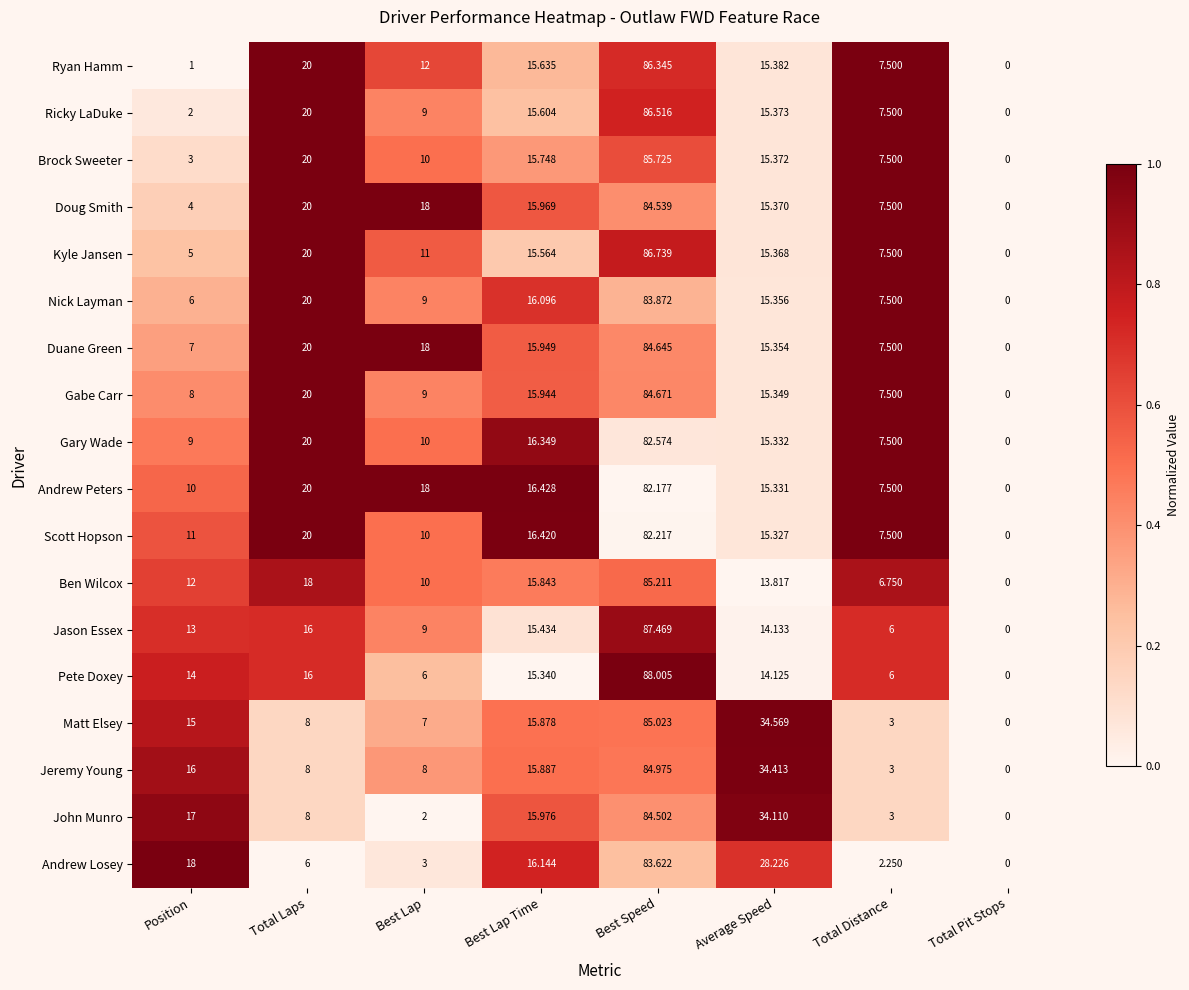

Which label corresponds to the largest value in the chart?

Best Speed